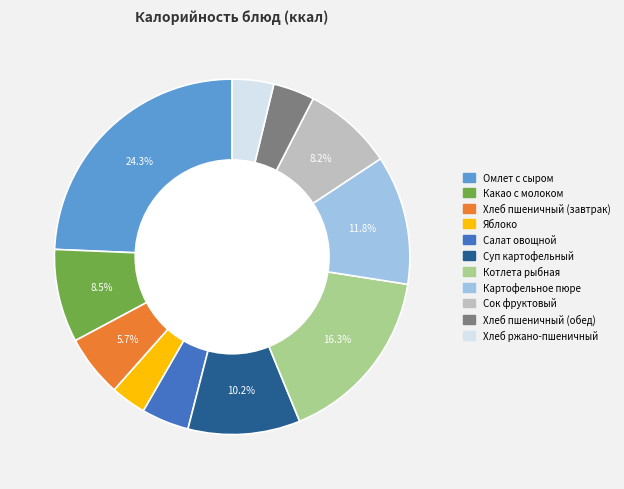

Which slice is the largest?

Омлет с сыром